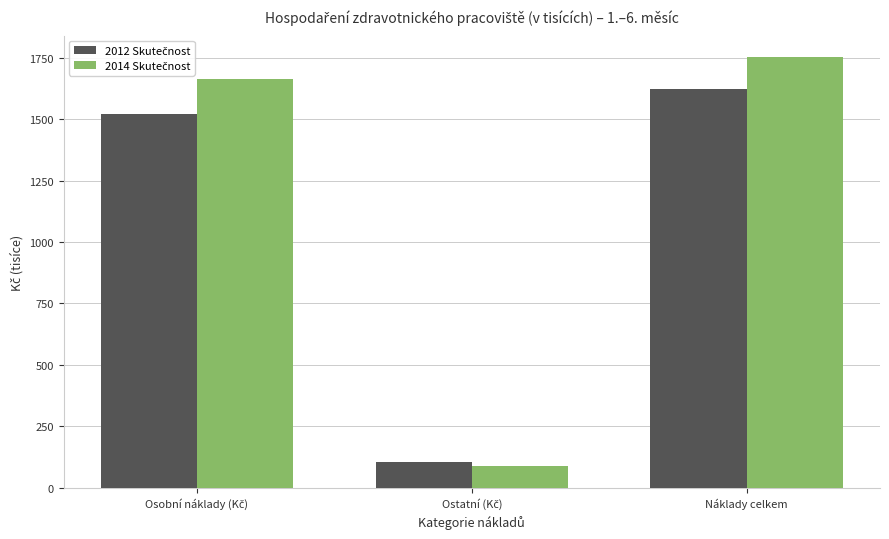

Which category has the highest value across all series?

Náklady celkem